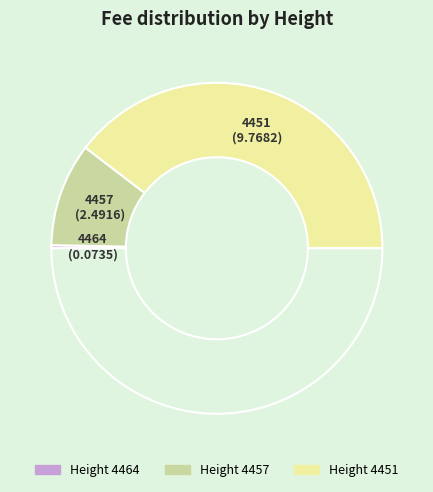

Count the number of slices in the pie.

4